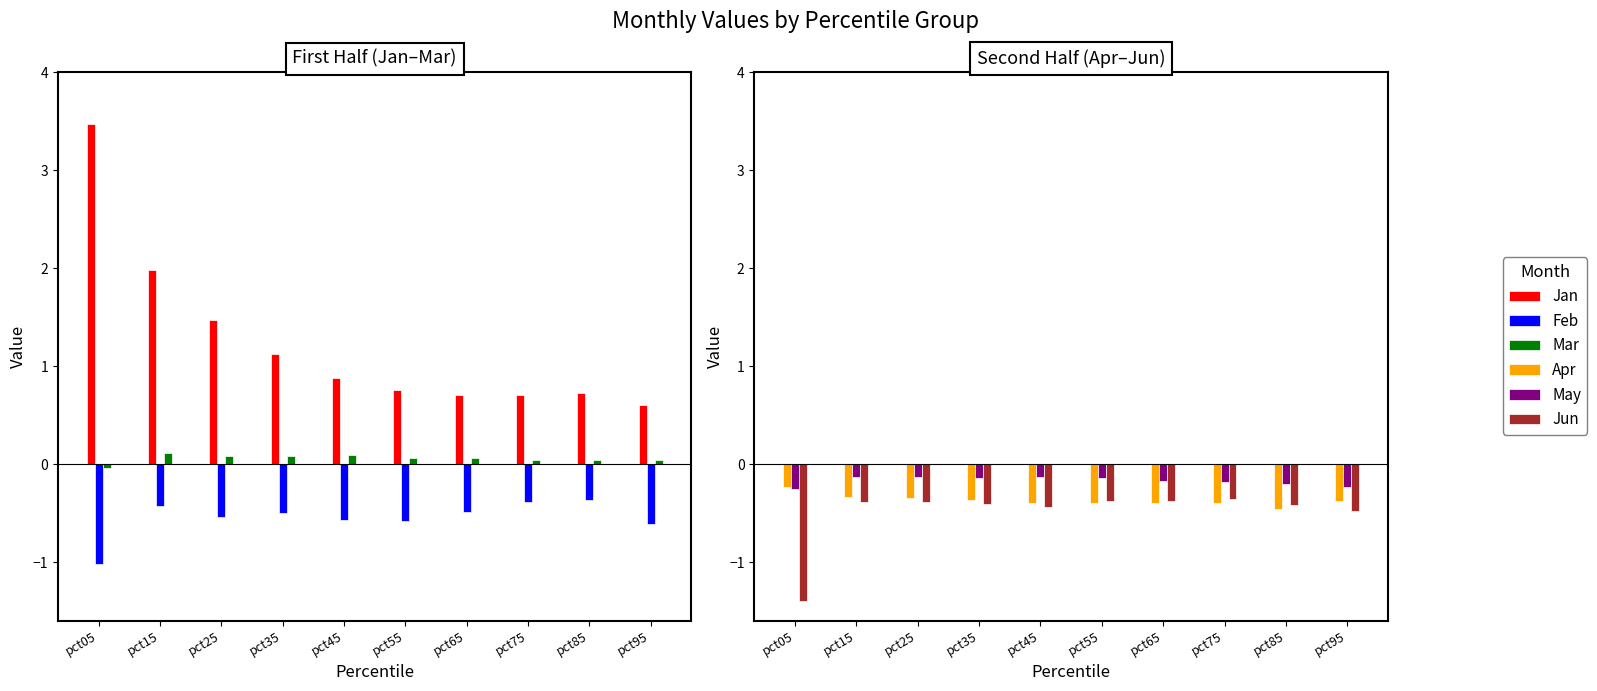

Which series has the largest total across all categories?

Jan